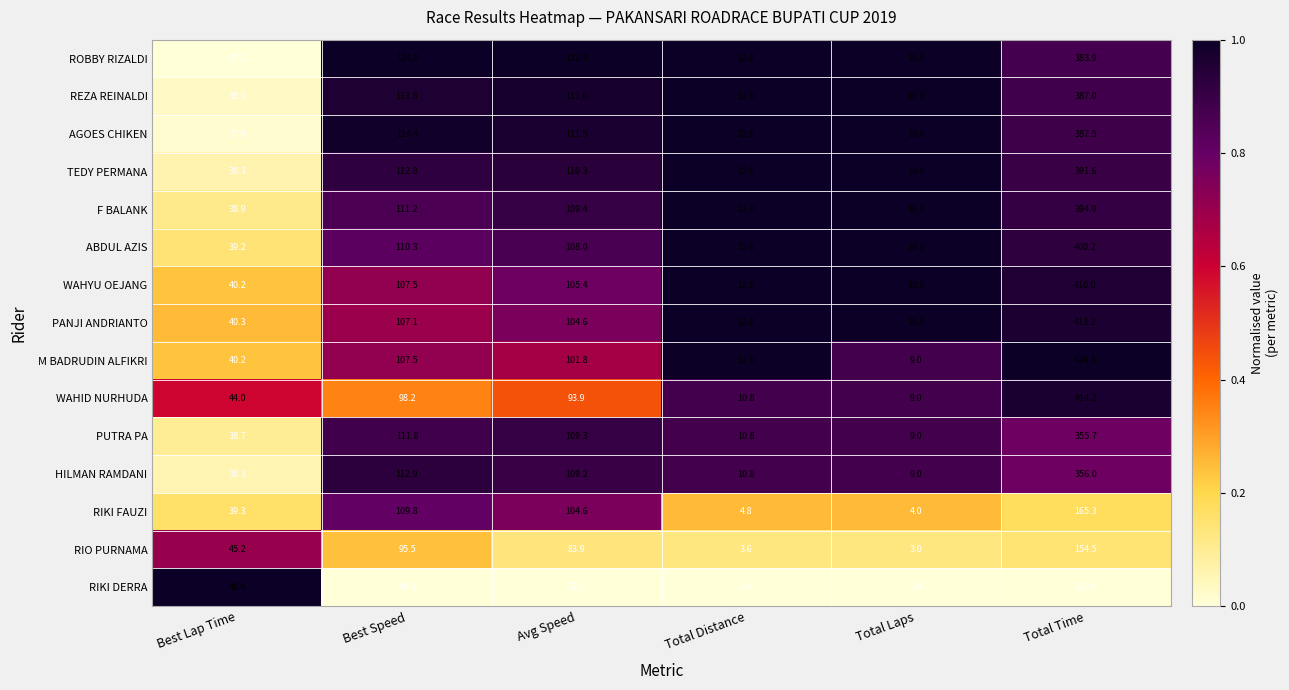

The value of RIKI DERRA at Total Distance is 2.4. True or false?

True